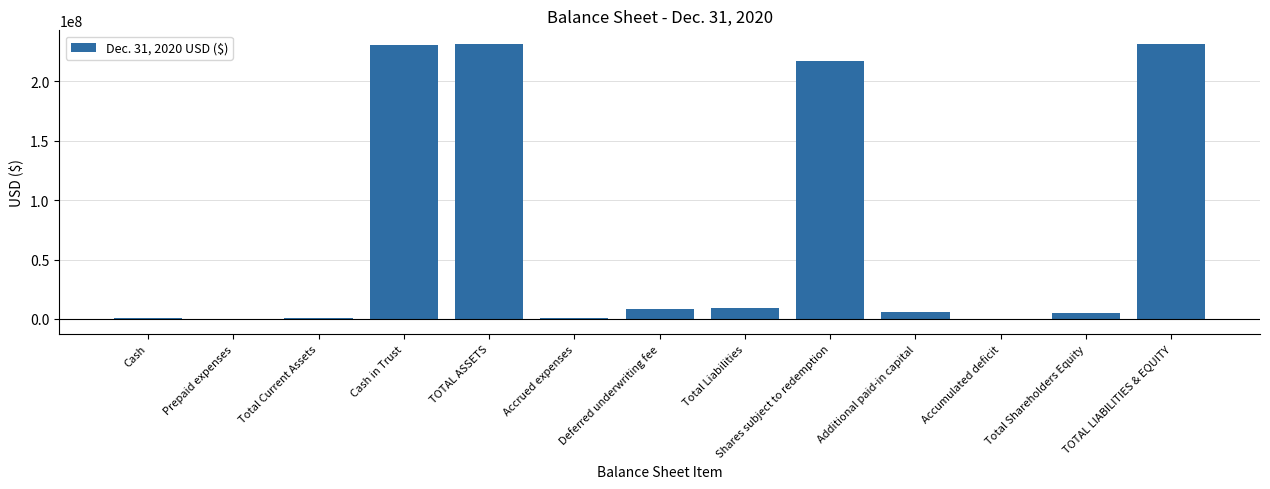

Are the bars horizontal?

No